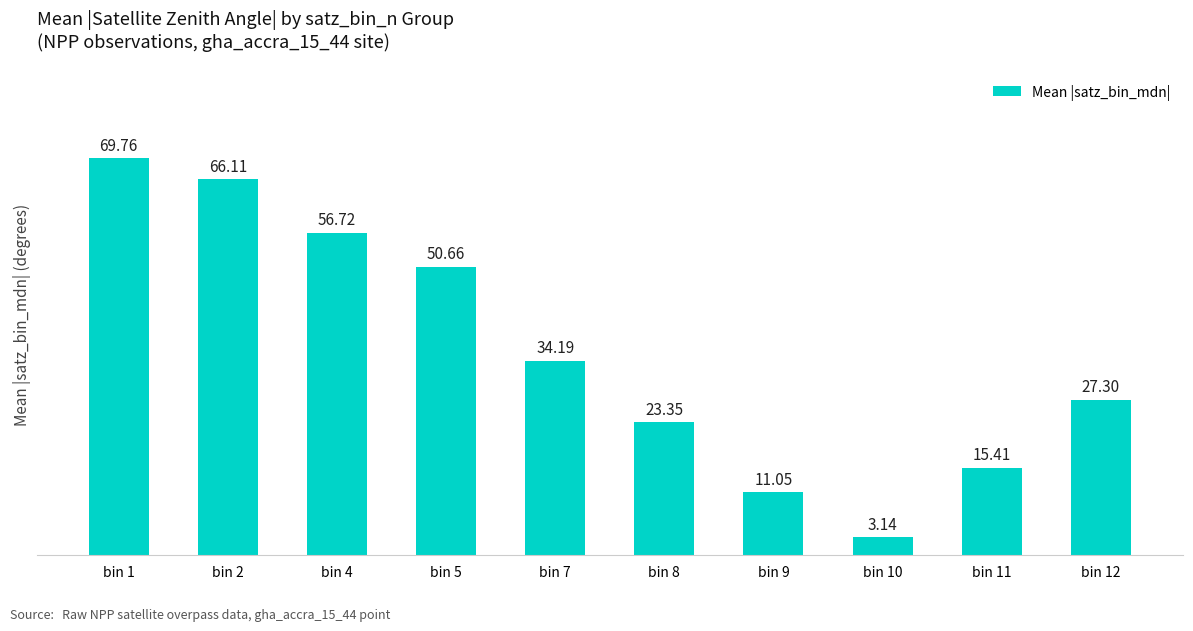

What is the change in value from bin 10 to bin 11?

+12.3